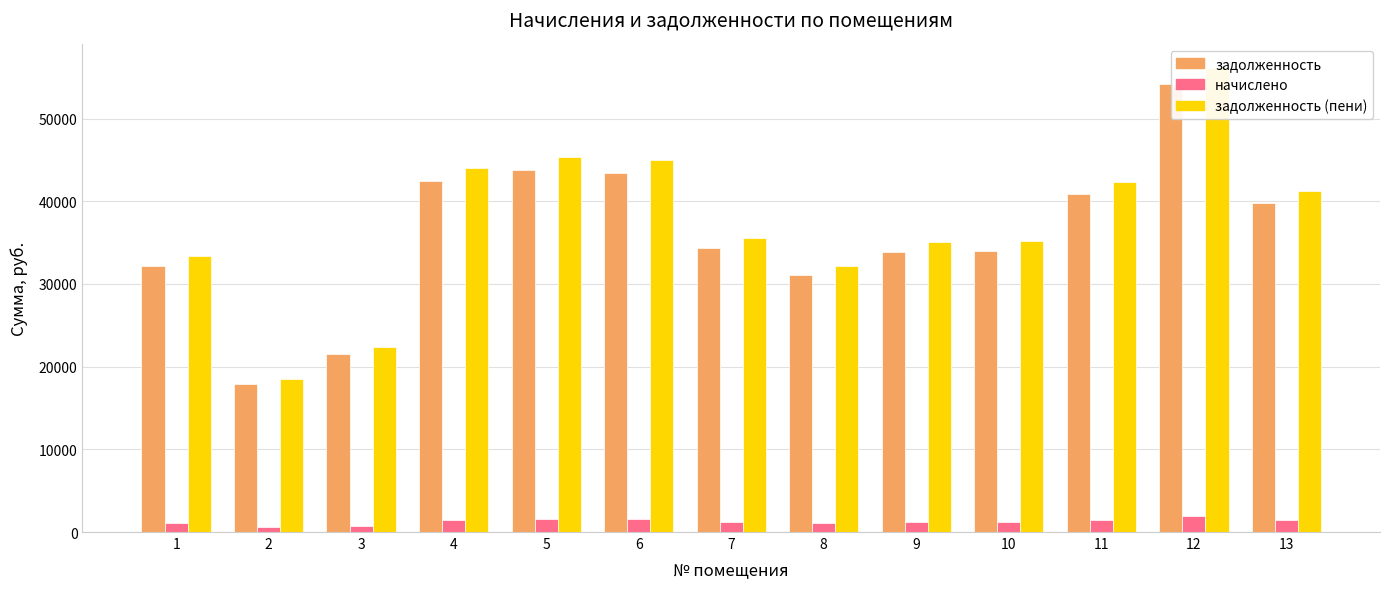

The задолженность series shows 10706.9 at 13. True or false?

False